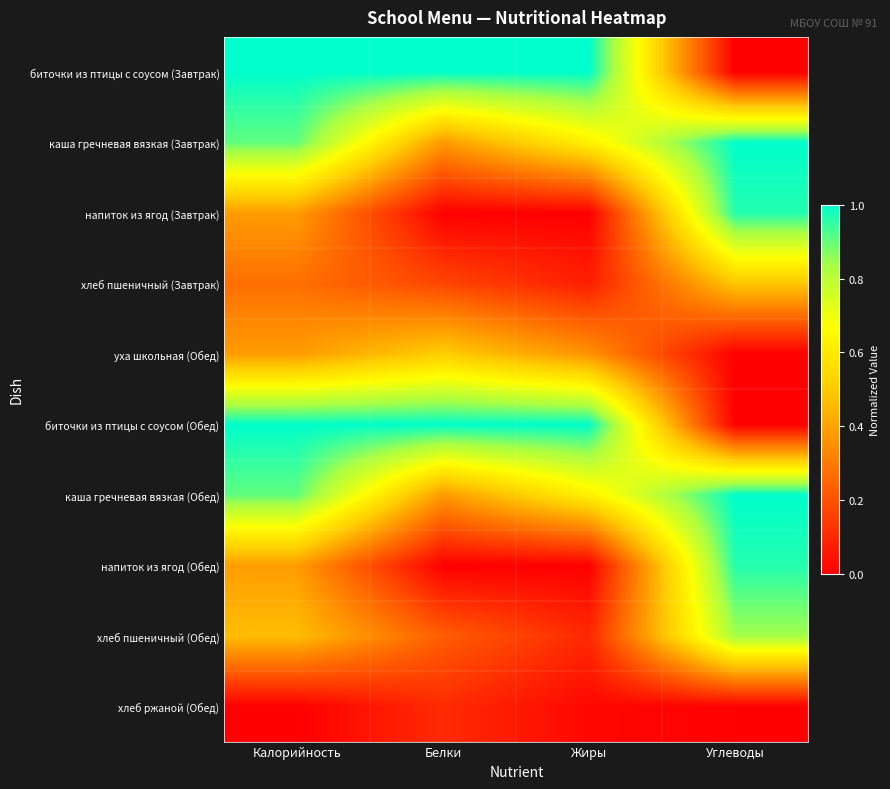

Which series has the largest total across all categories?

биточки из птицы с соусом (Завтрак)